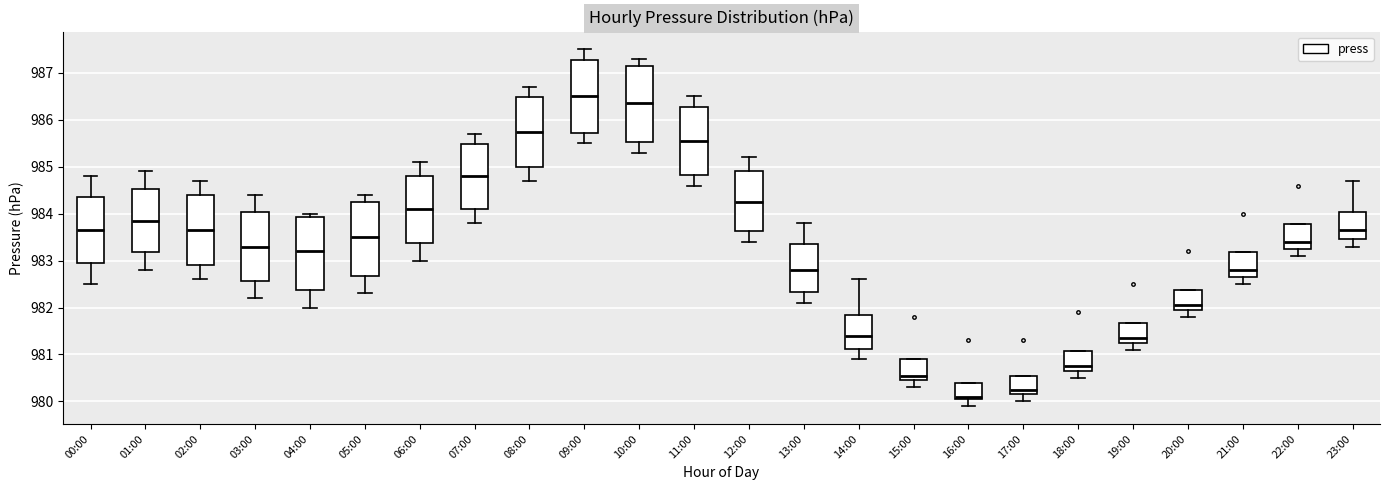

Which box has the highest median line?

09:00